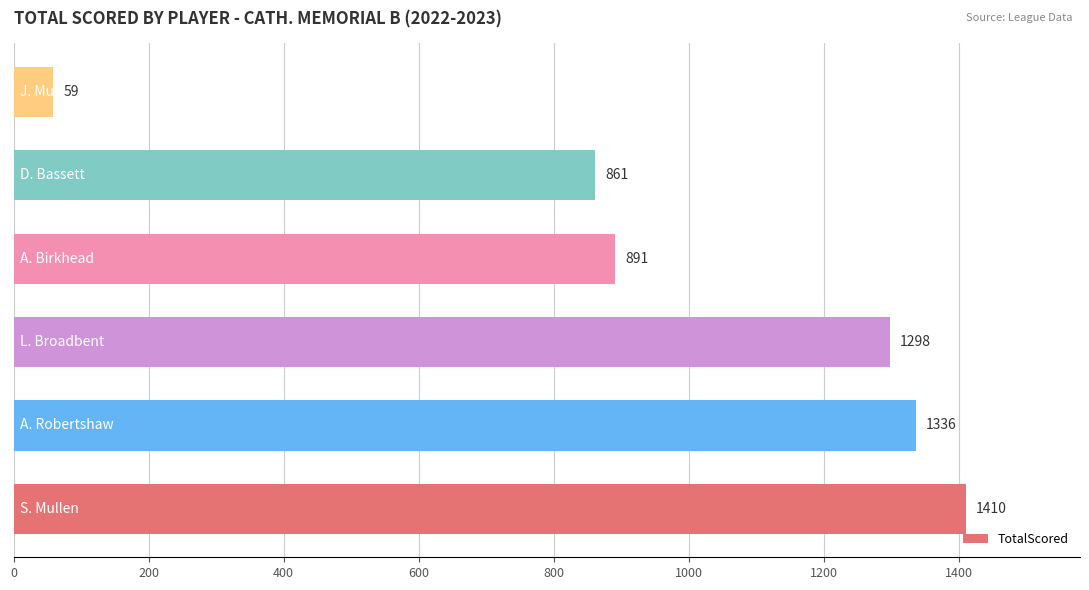

What is the difference between the maximum and minimum values?

1351